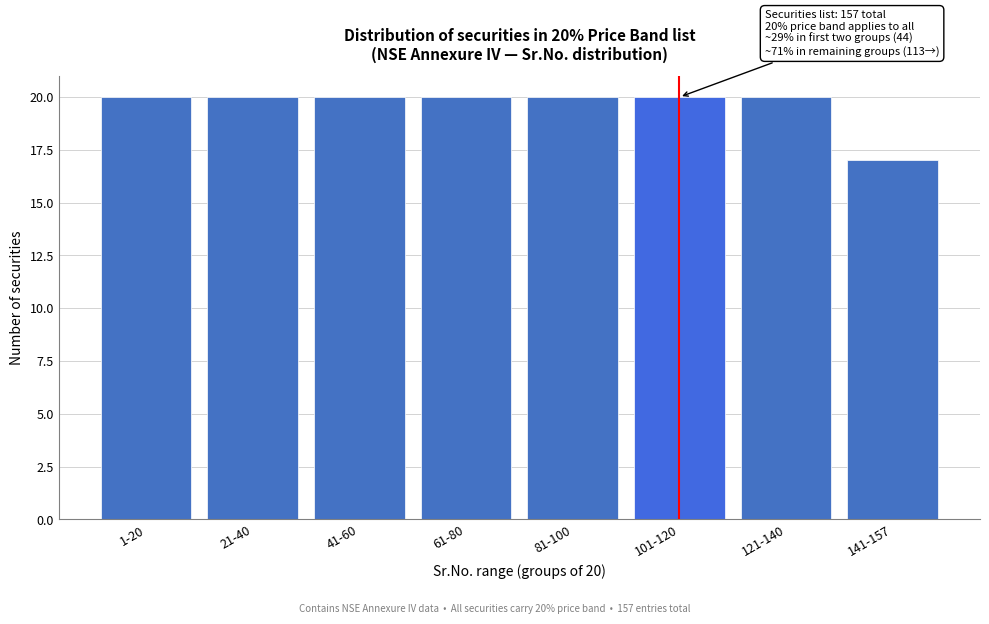

Reading left to right, what are all the values shown in this chart?

20	20	20	20	20	20	20	17